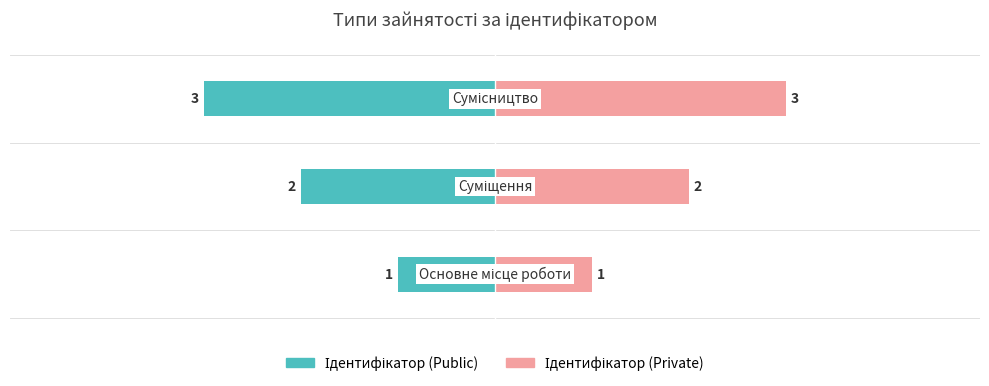

At 0, list the series in order from largest to smallest.

Ідентифікатор (Private), Ідентифікатор (Public)